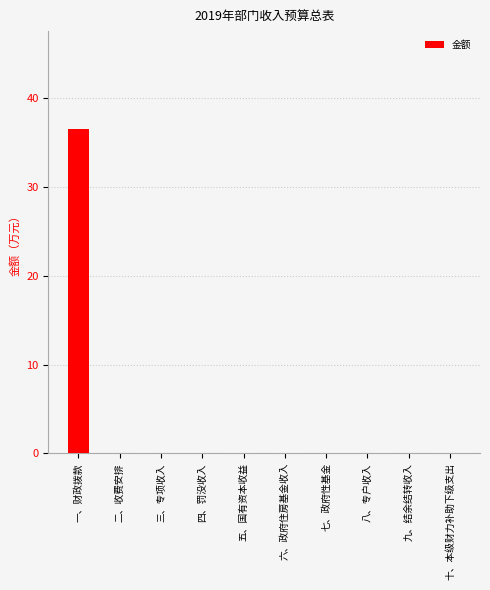

Are the bars horizontal?

No